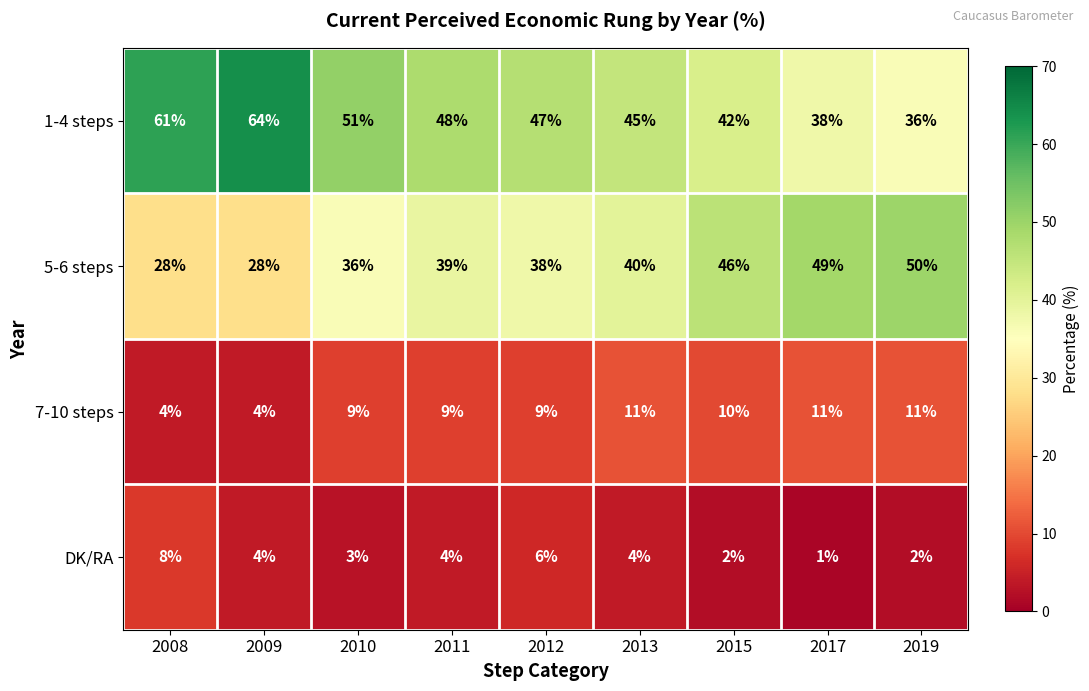

Which category has the highest value in the DK/RA series?

2008